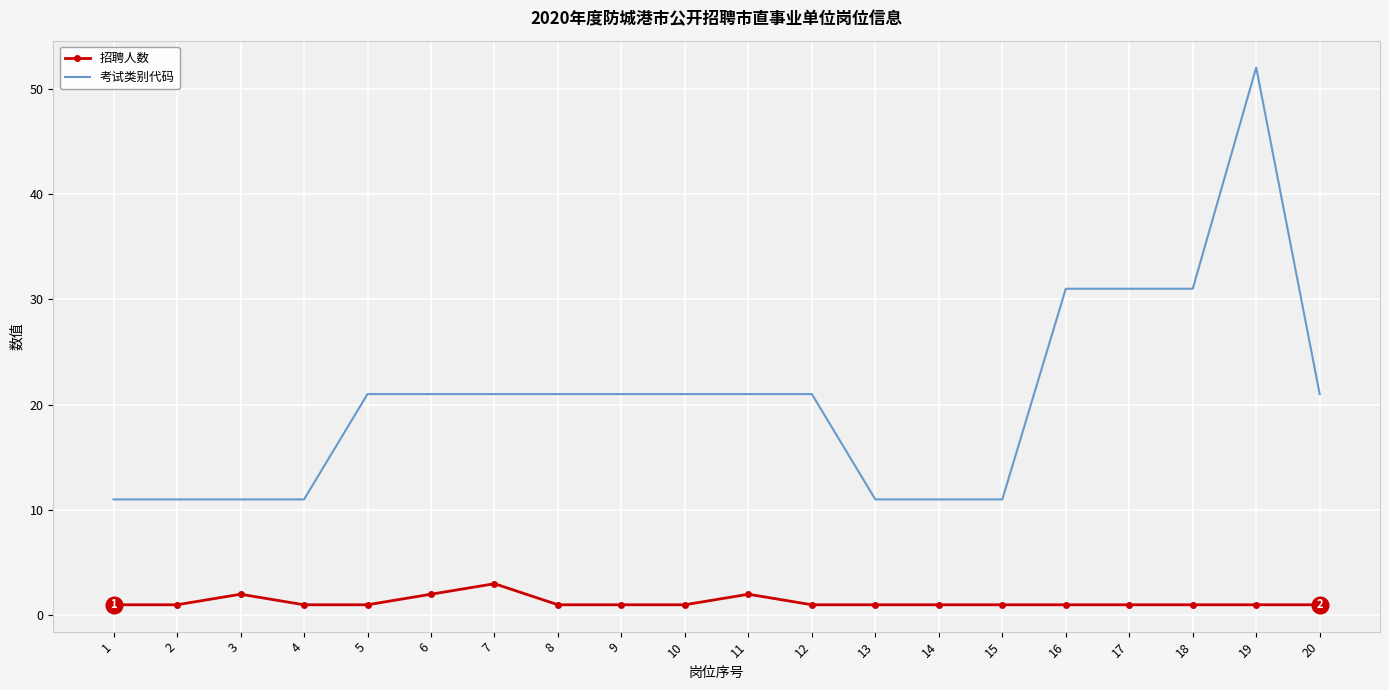

At 7, list the series in order from smallest to largest.

招聘人数, 考试类别代码